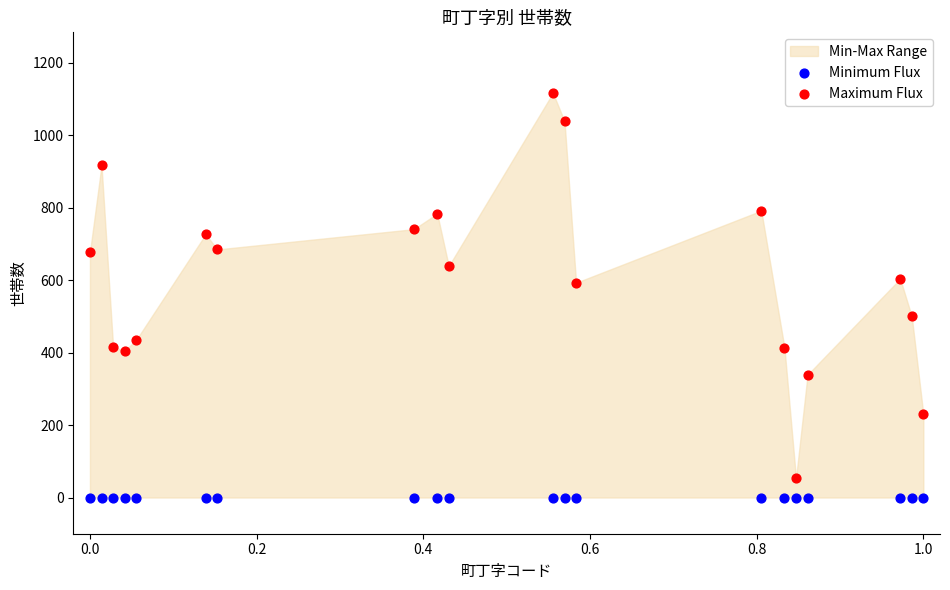

Which series contains the highest Y value?

Maximum Flux